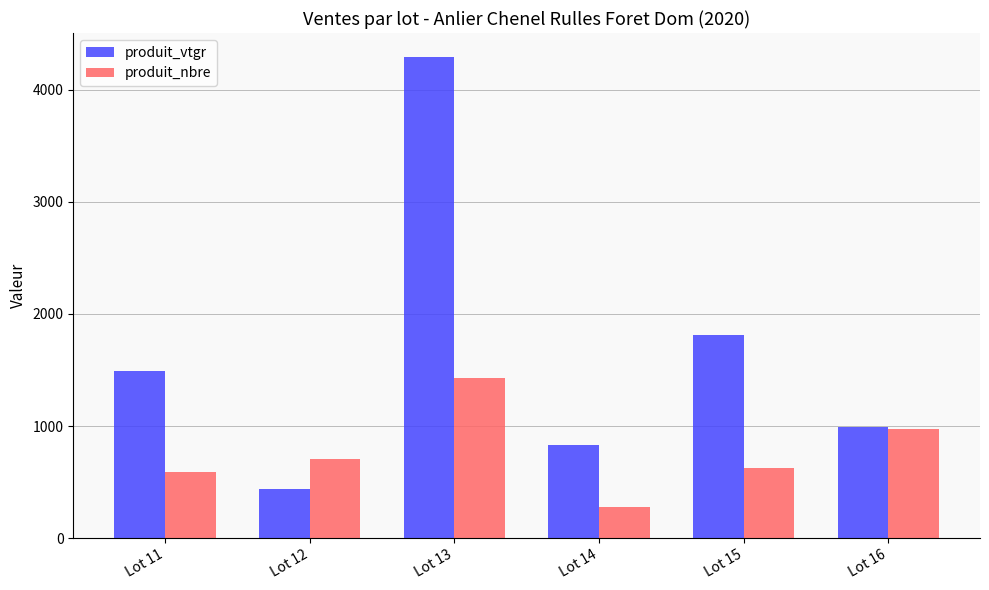

What are all the series names shown in the legend?

produit_vtgr, produit_nbre